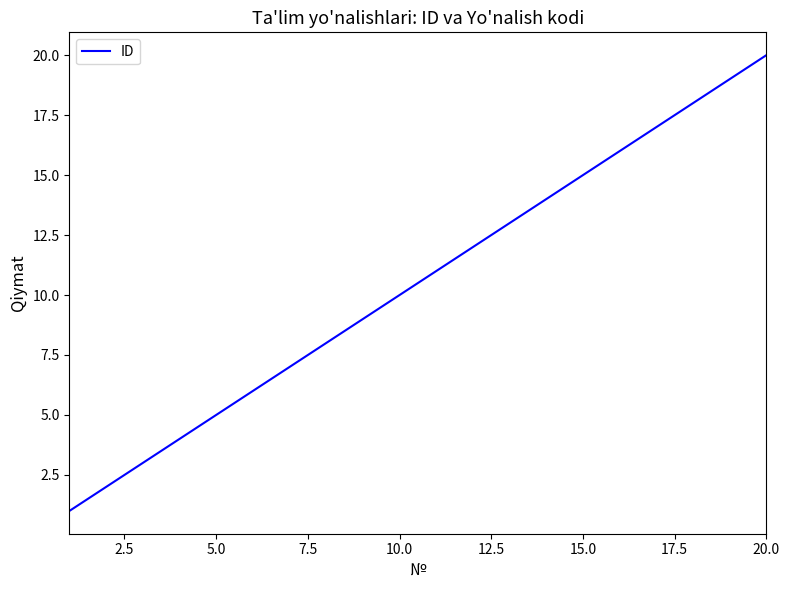

What is the maximum value shown in the chart?

20